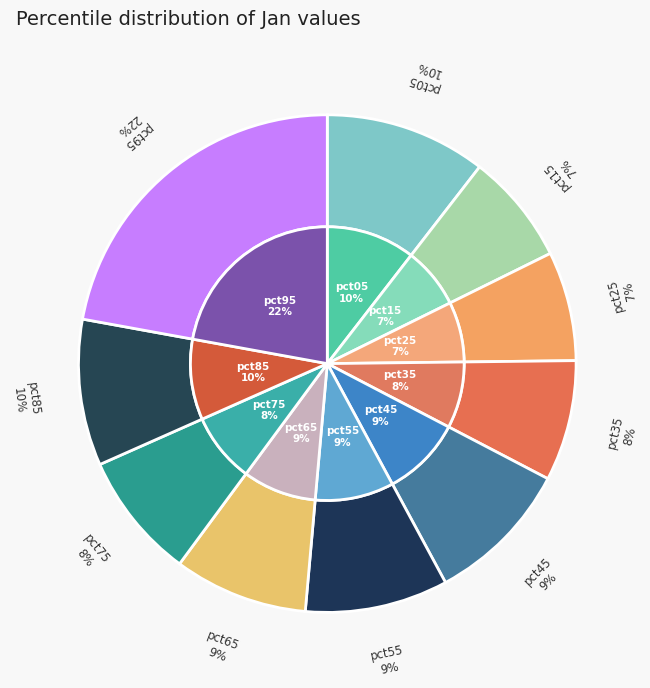

Which category has the biggest portion of the pie?

pct95